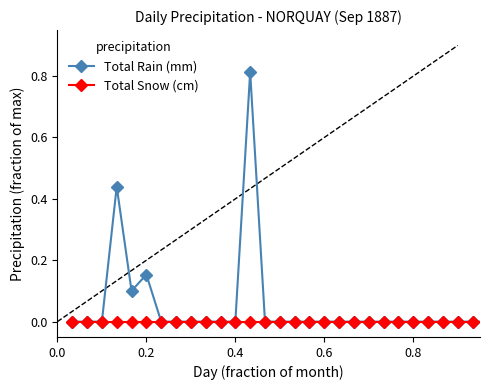

True or false: Total Rain (mm) has more than 0 points higher than both neighbors.

True